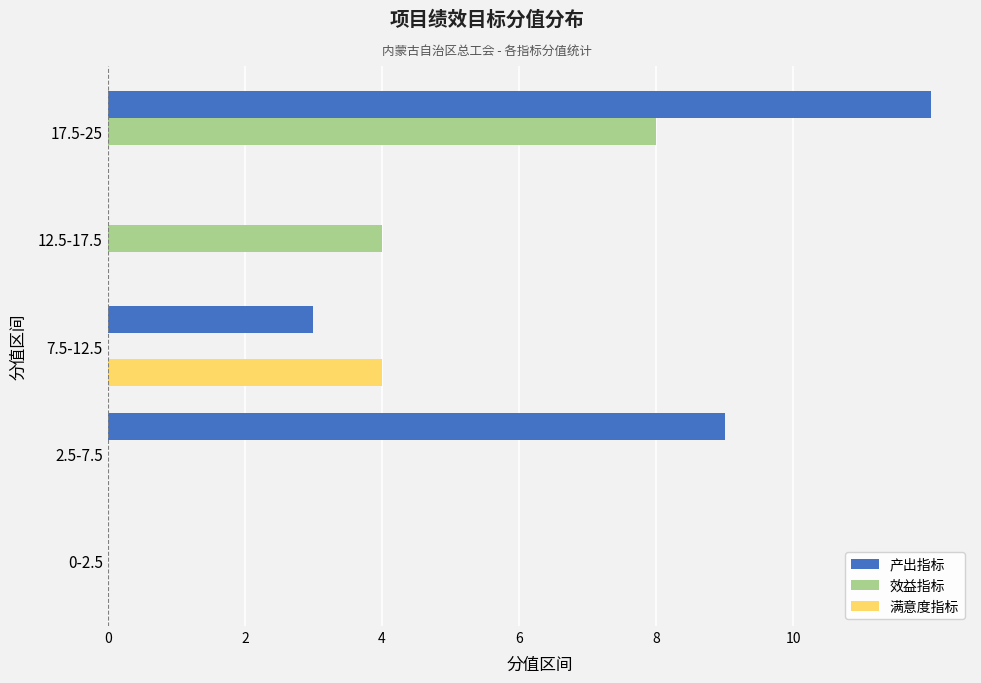

The value of 产出指标 at 17.5-25 is 12. True or false?

True